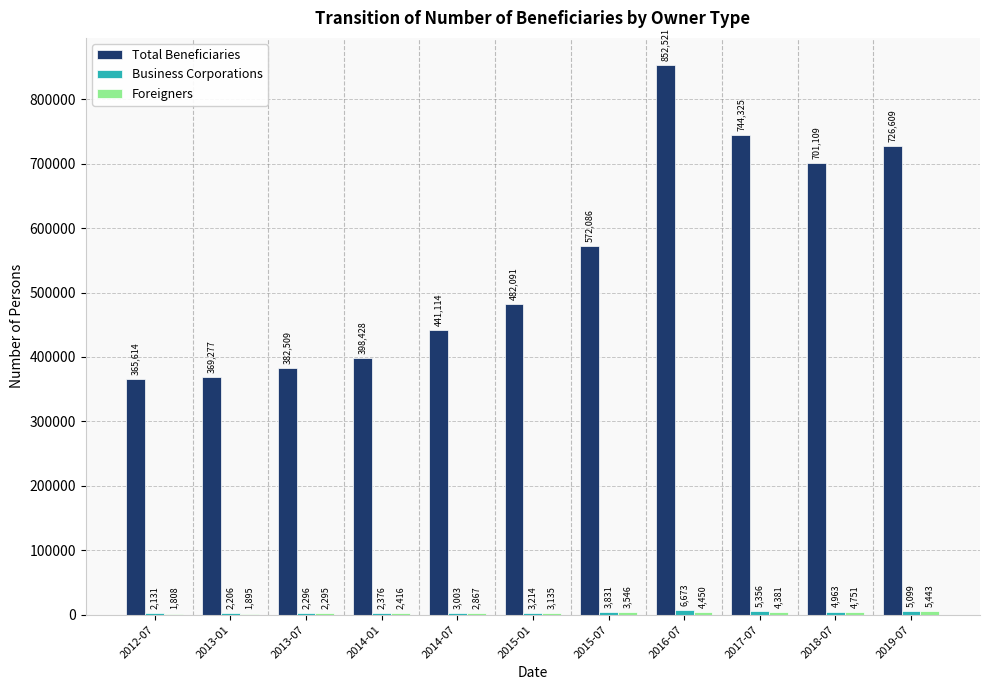

Are the bars horizontal?

No